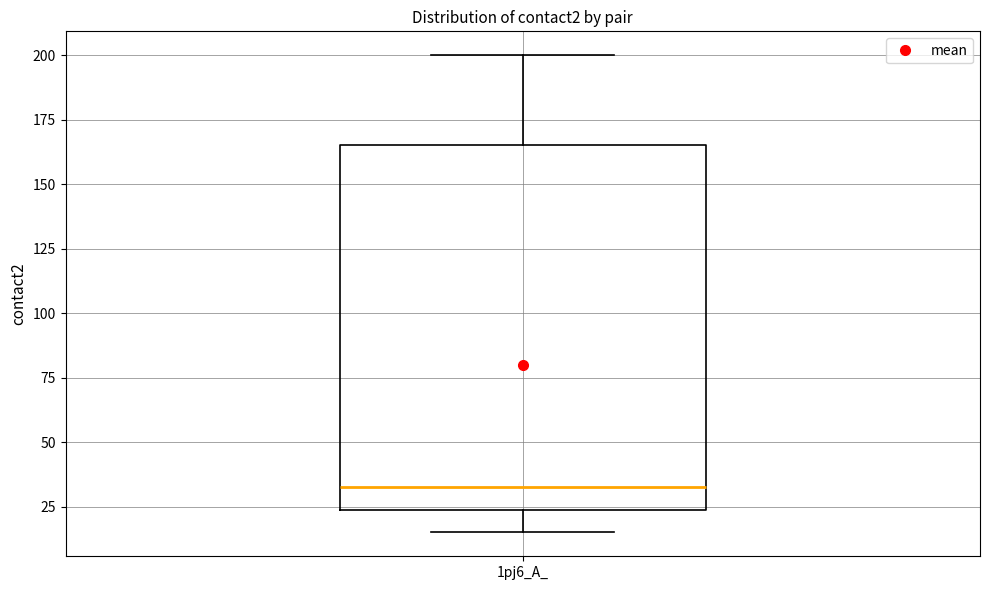

Read this box plot against the y-axis: the position of the median line, the range covered by the box, and the ends of both whiskers. The values are not printed on the chart, so give them approximately, as read against the axis.

median 35, box 25 to 165, whiskers 15 to 200